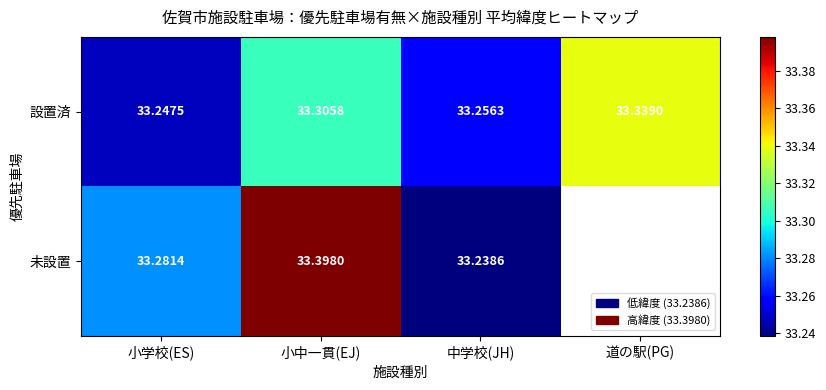

Is the value of 設置済 at 中学校(JH) greater than the value of 未設置 at 中学校(JH)?

Yes